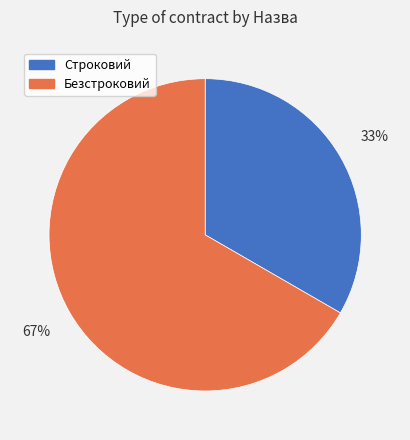

What is the ratio of the value at Безстроковий to the value at Строковий?

2.0